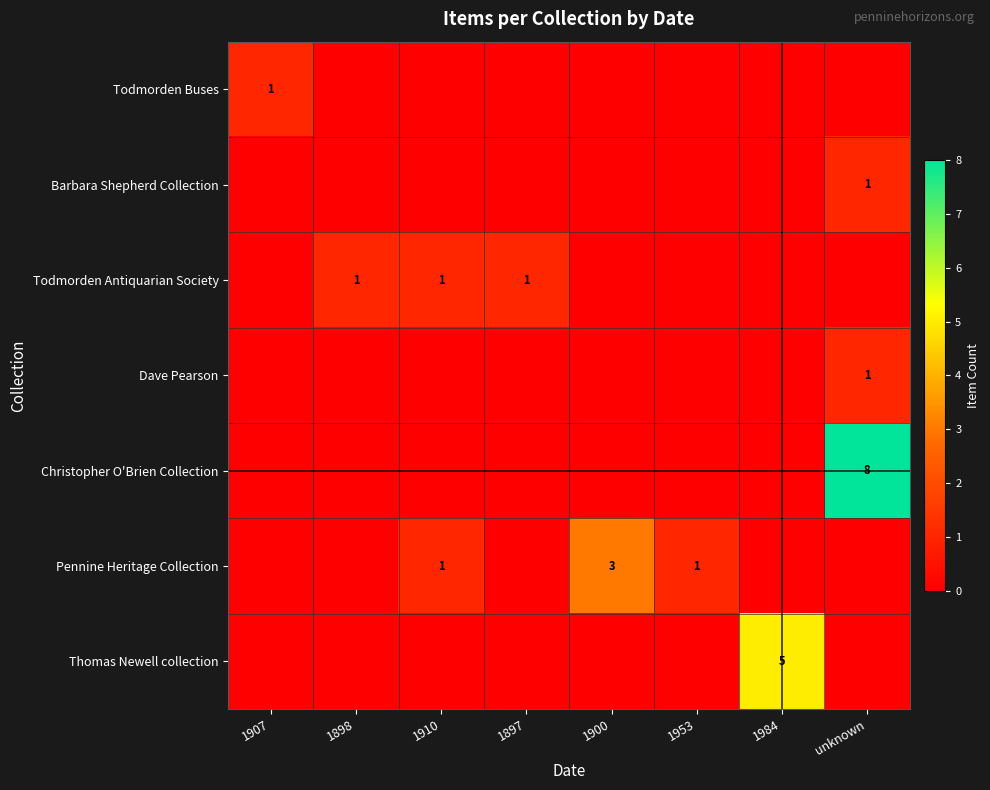

The Pennine Heritage Collection series shows 3 at 1900. True or false?

True